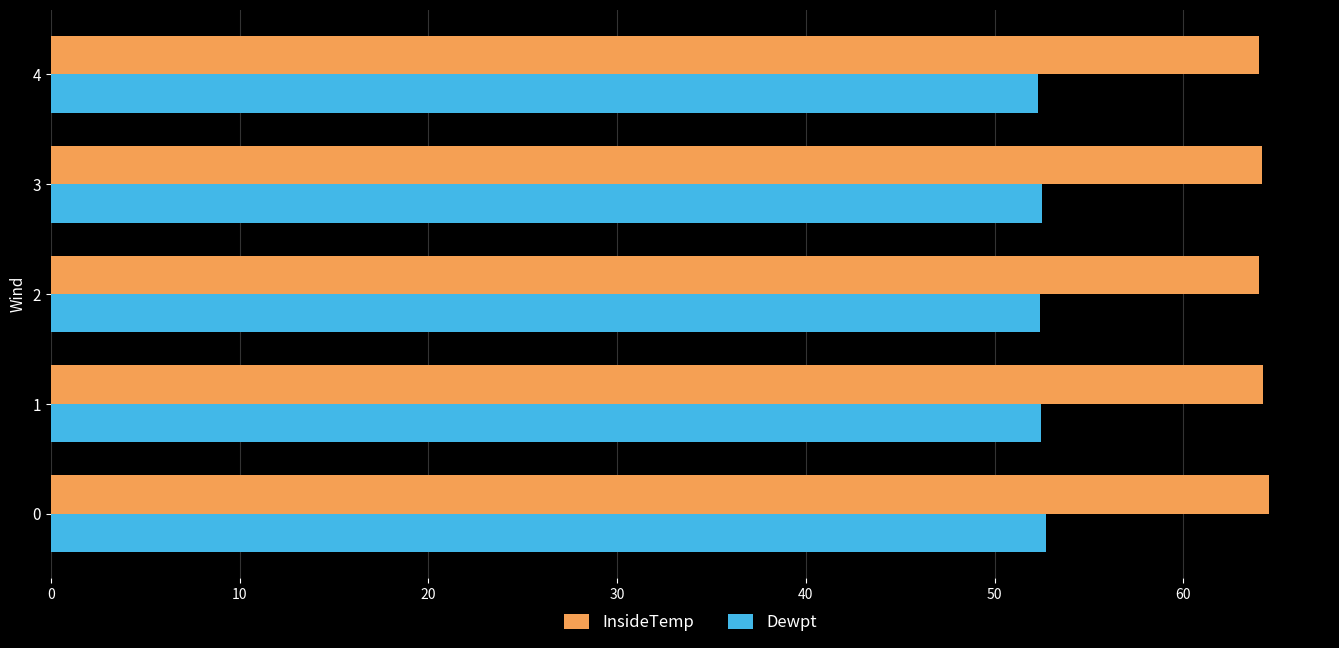

How many data points does each series have?

5